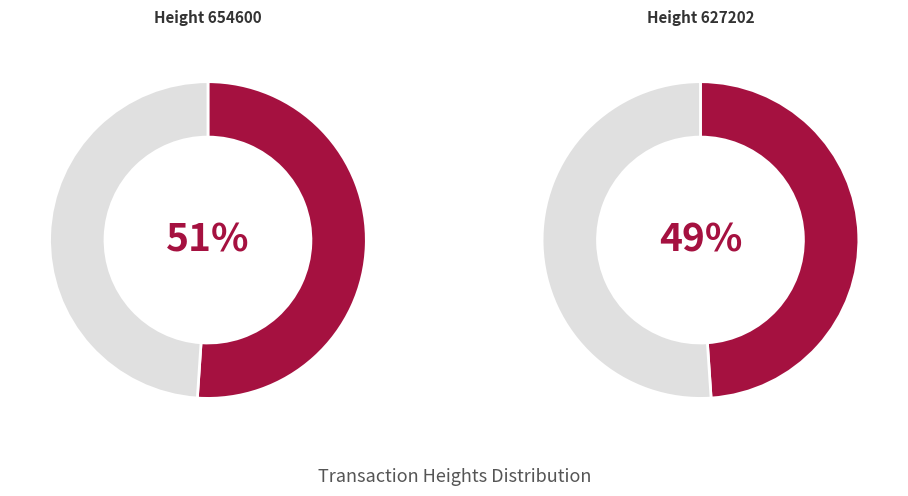

Is Height 654600 the majority of the pie?

Yes